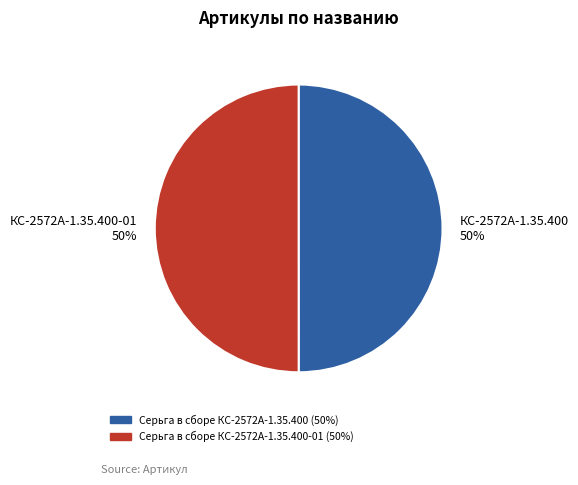

Approximately how many times larger is the value at КС-2572А-1.35.400 50% compared to КС-2572А-1.35.400-01 50%?

1.0